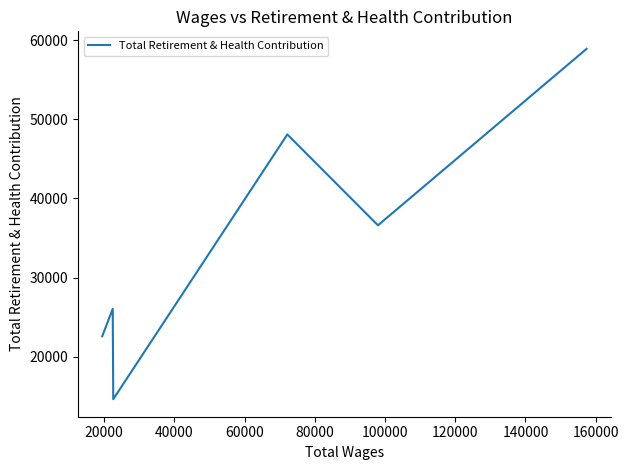

The chart shows a value of 10247 at 100000. True or false?

False